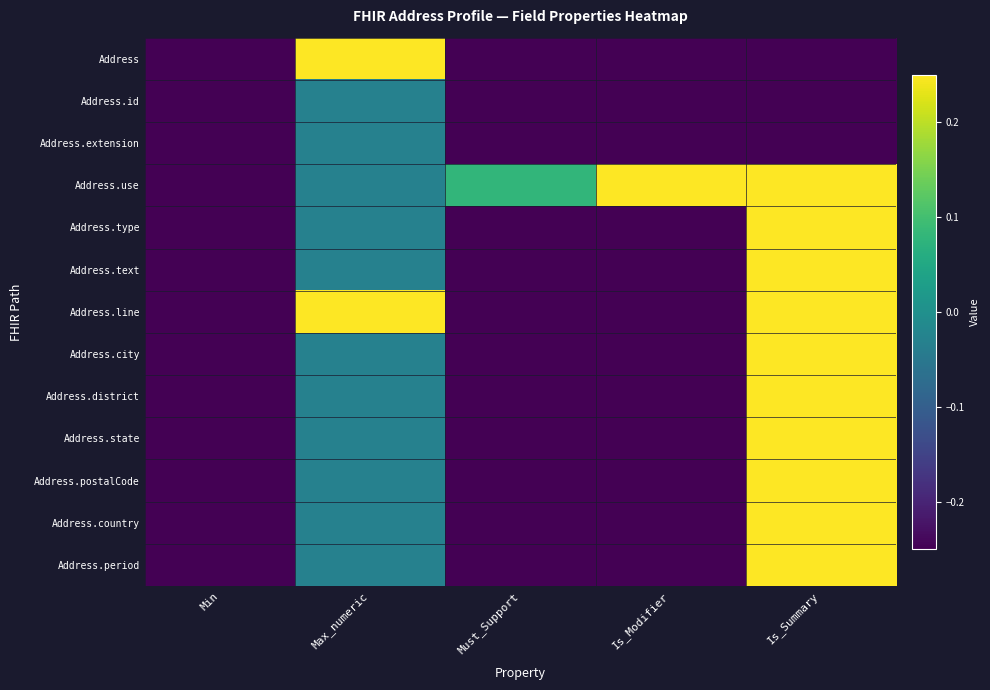

At how many categories does at least one series exceed 0?

4